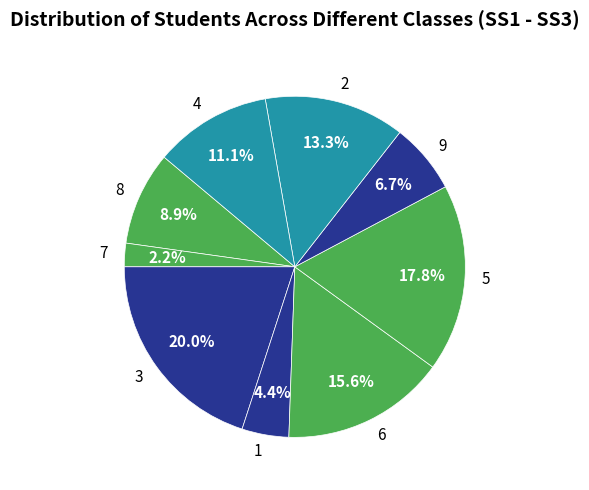

Which slice is the smallest?

7